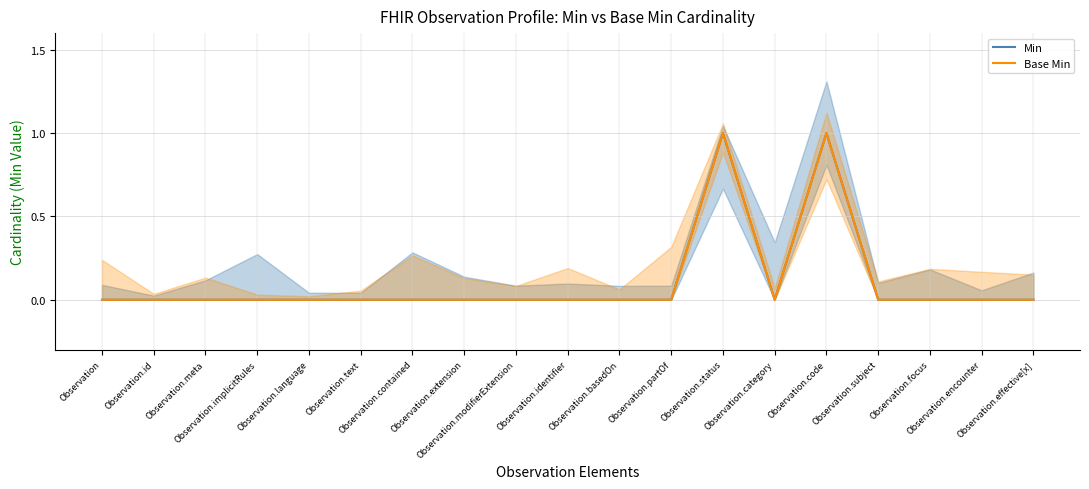

Rank the series at Observation.id from lowest to highest value.

Min, Base Min